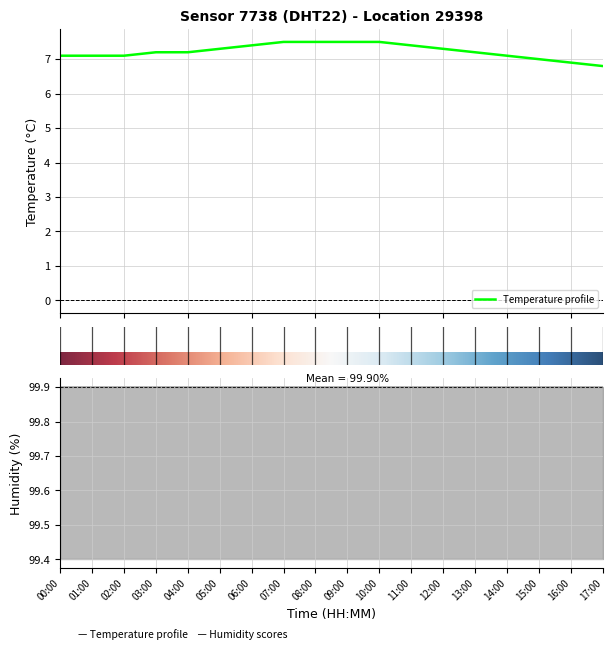

What is the approximate value at 10?

7.5